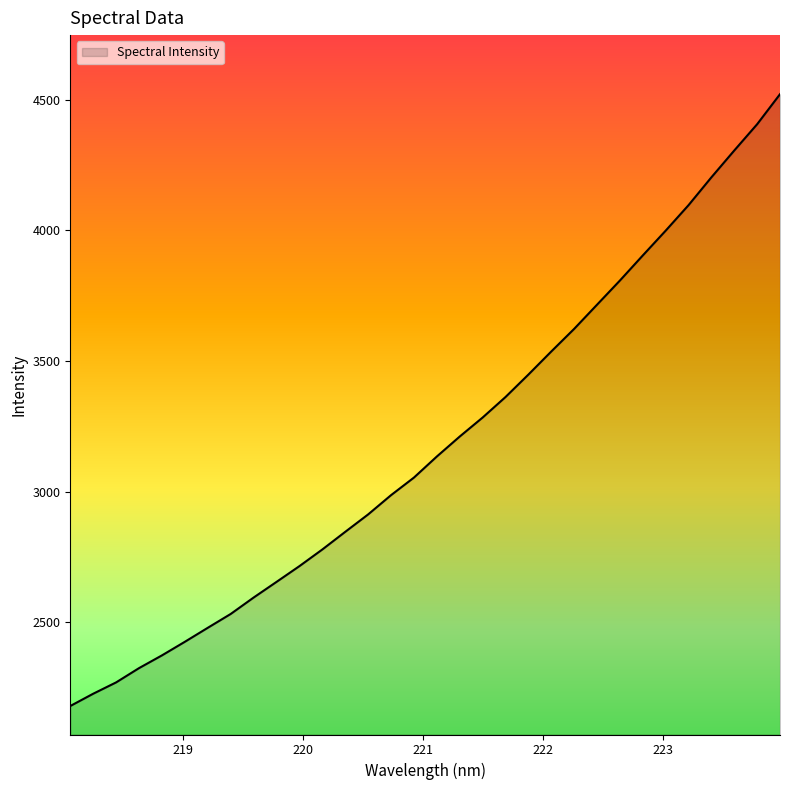

What is the average value?

3184.7